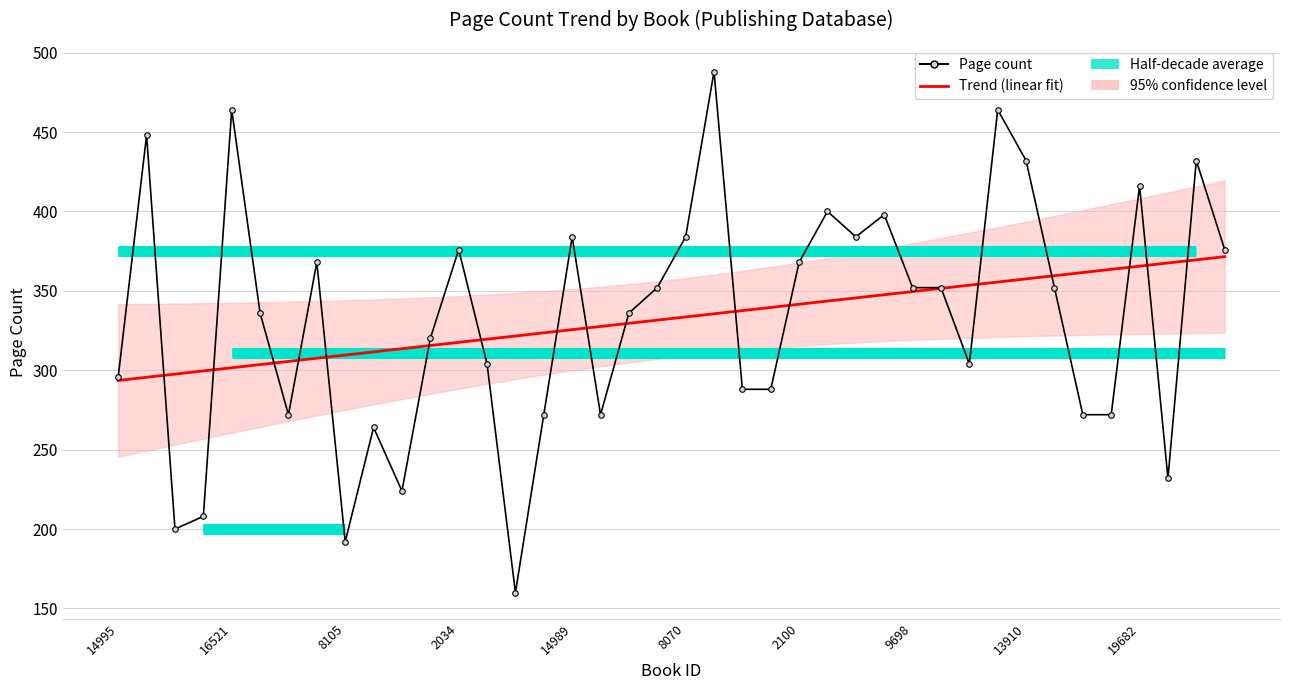

Approximately how many times larger is the value at 9698 compared to 8605?

1.3